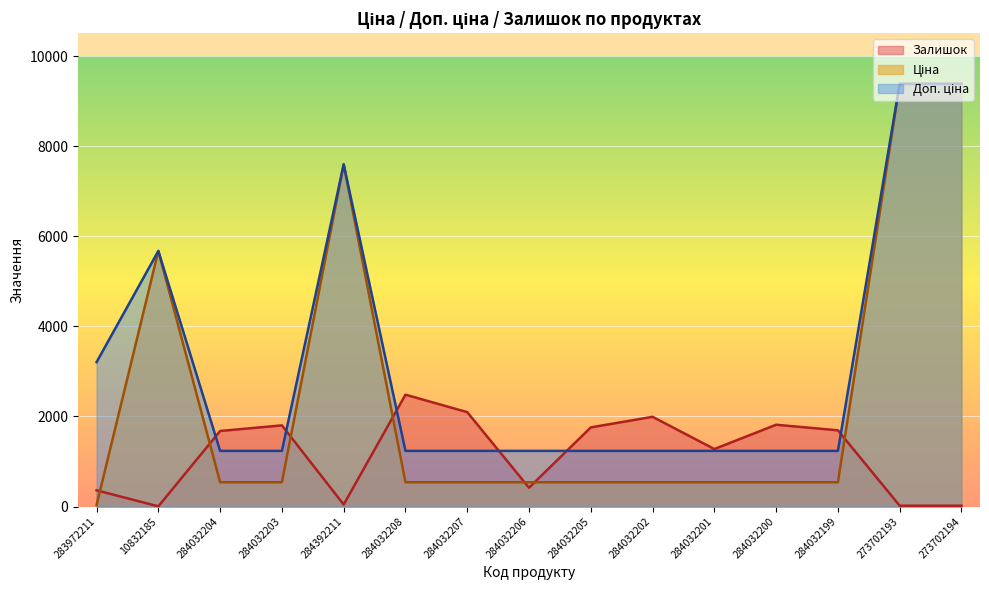

What position from the left is 284032199?

13